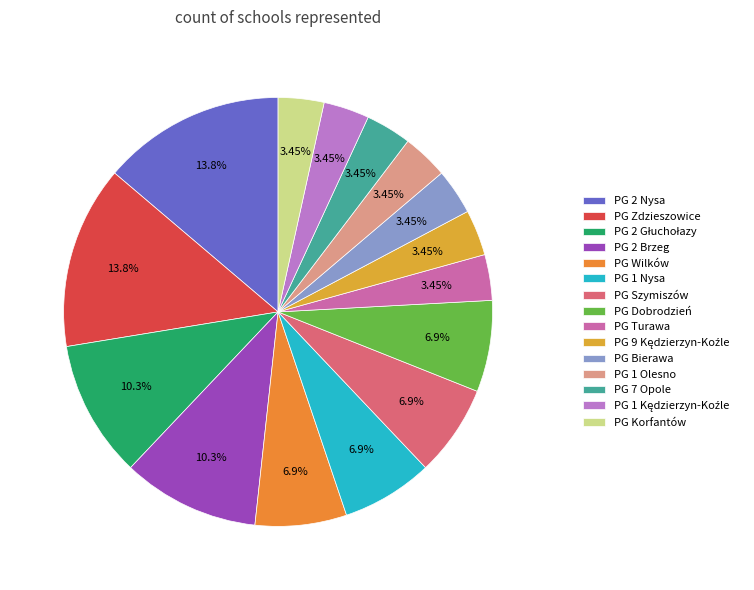

Do PG 9 Kędzierzyn-Koźle and PG 2 Brzeg together represent more than half of the pie?

No